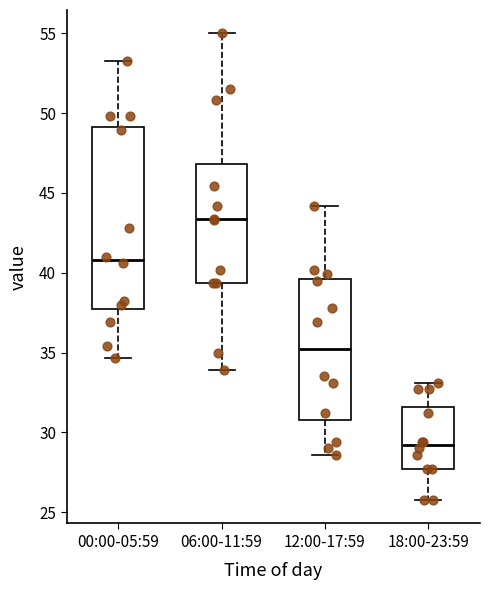

Where does the lower whisker of the box for 00:00-05:59 end on the y-axis? The values are not printed on the chart, so give them approximately, as read against the axis.

34.5